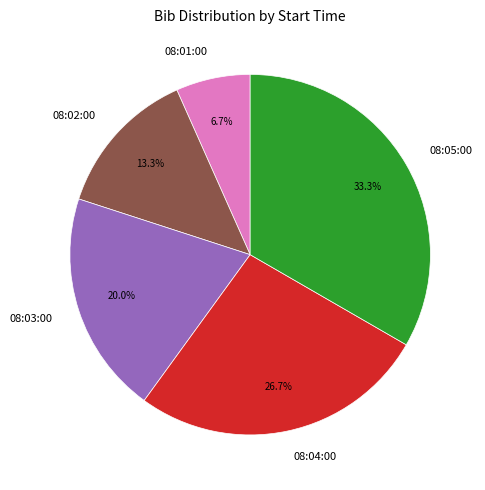

Do 08:01:00 and 08:05:00 together represent more than half of the pie?

No